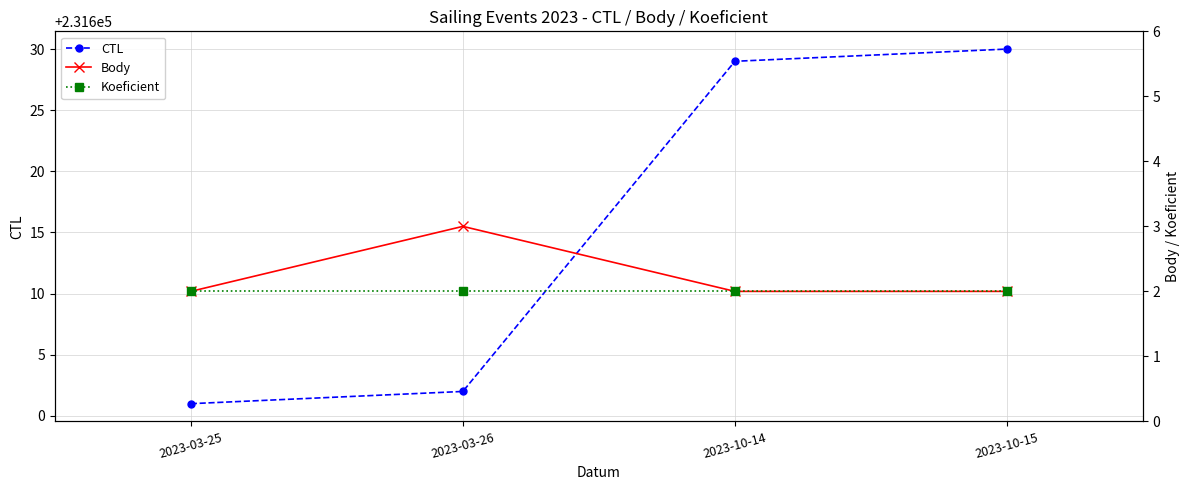

What is the label of the 4th point from the right?

2023-03-25